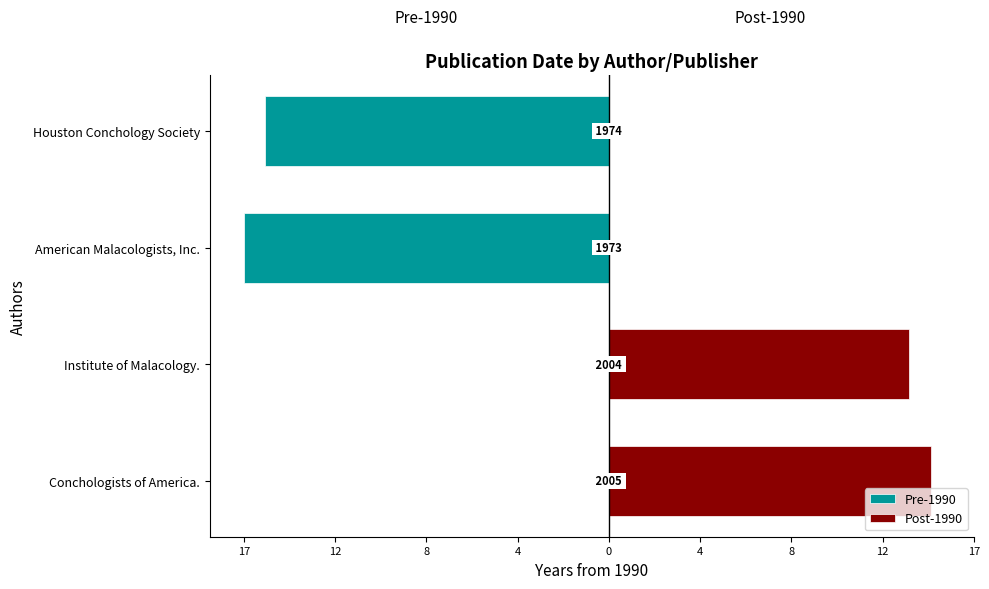

Are the bars horizontal?

Yes